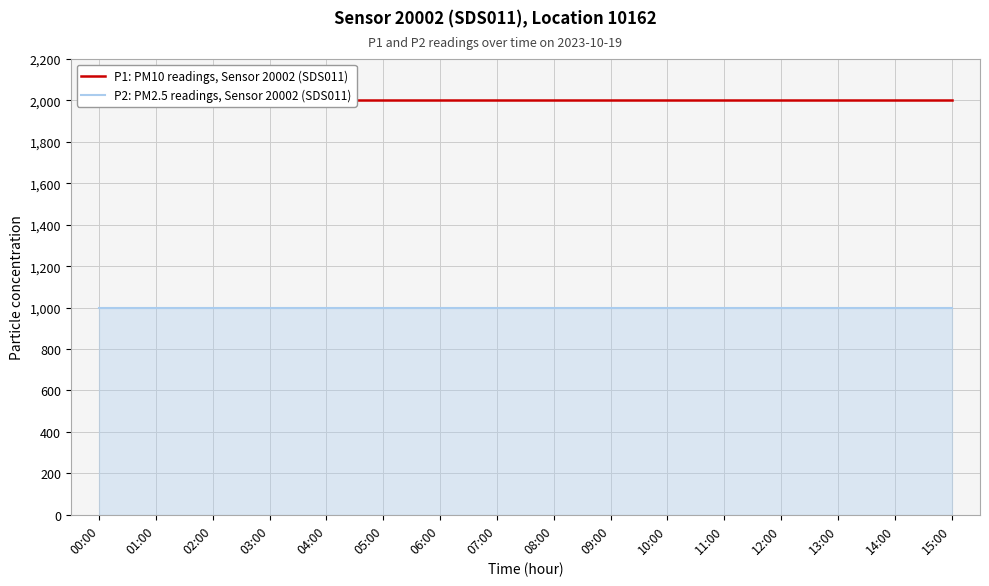

How many categories are shown in the chart?

16